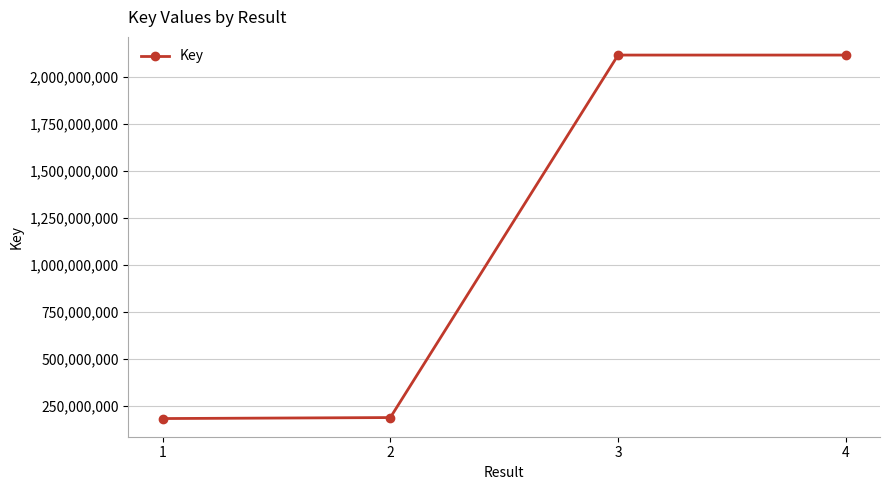

The value at 4 is 2115098041. True or false?

True